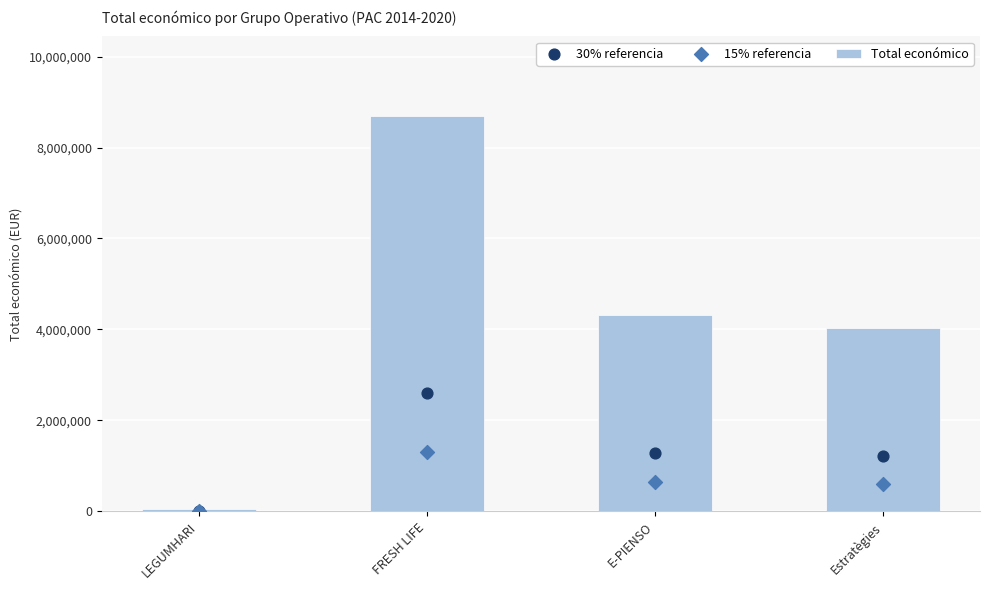

What is the total value across all series at LEGUMHARI?

83375.0